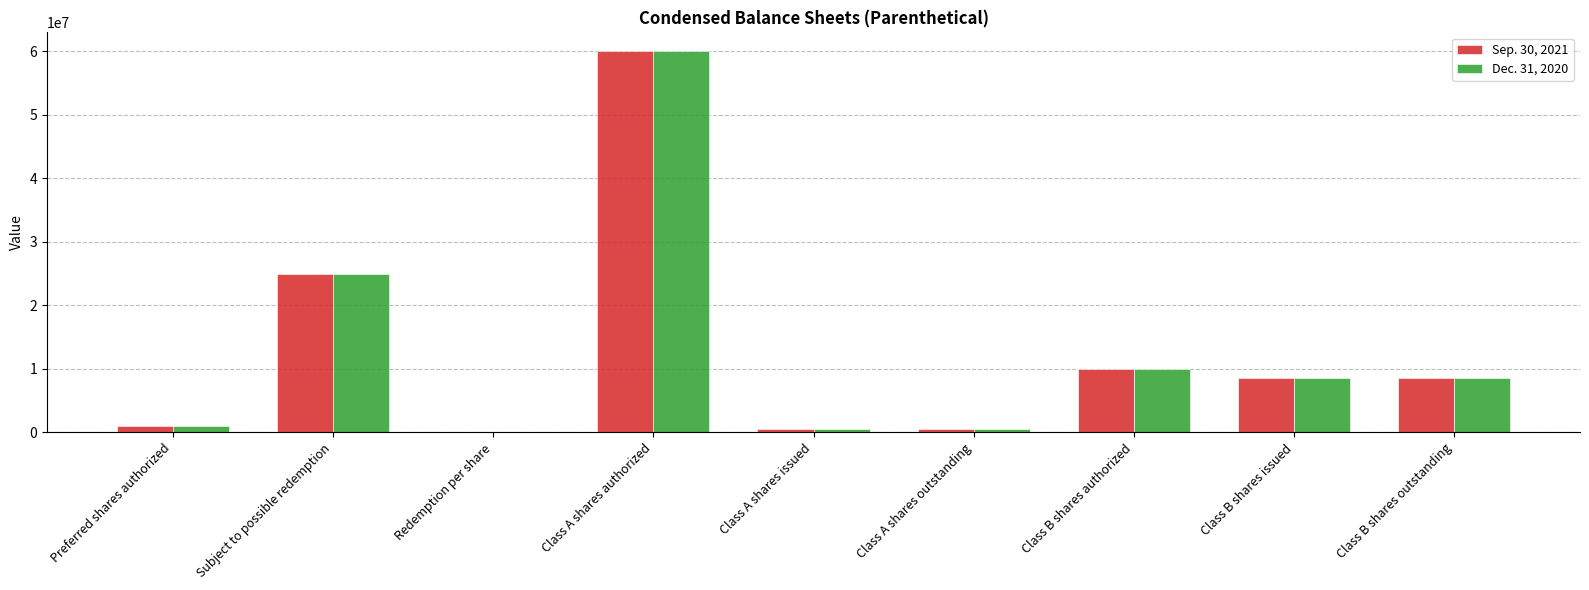

Which label corresponds to the largest value in the chart?

Class A shares authorized